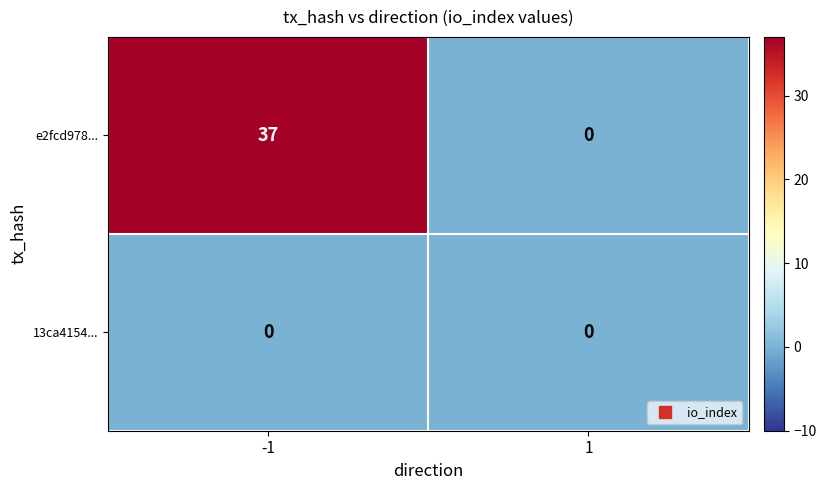

Is it true that e2fcd978... equals 37 at -1?

True